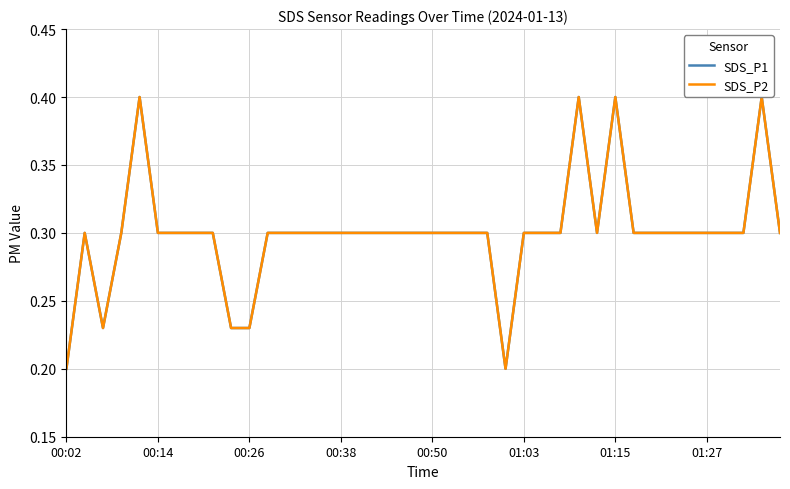

Does the chart have visible grid lines?

Yes